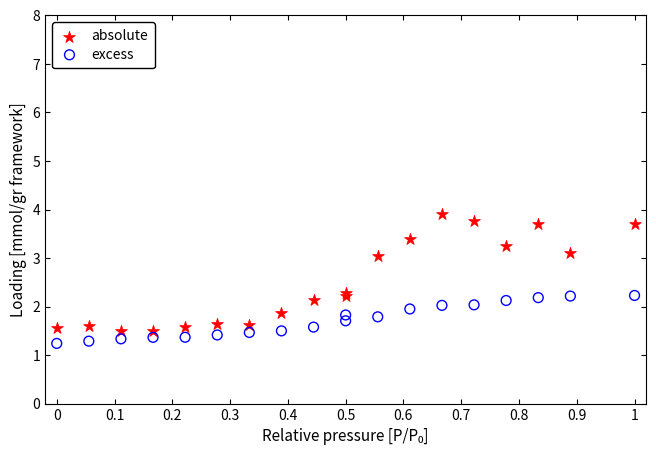

Which series has the widest spread of Y values?

absolute